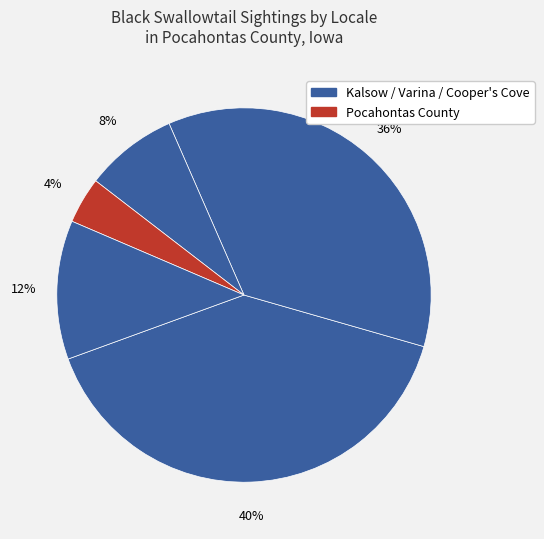

Rank the categories by value from highest to lowest.

Kalsow Prairie State Preserve, Cooper's Cove County Park, Varina Wetlands Complex, Other, Pocahontas County